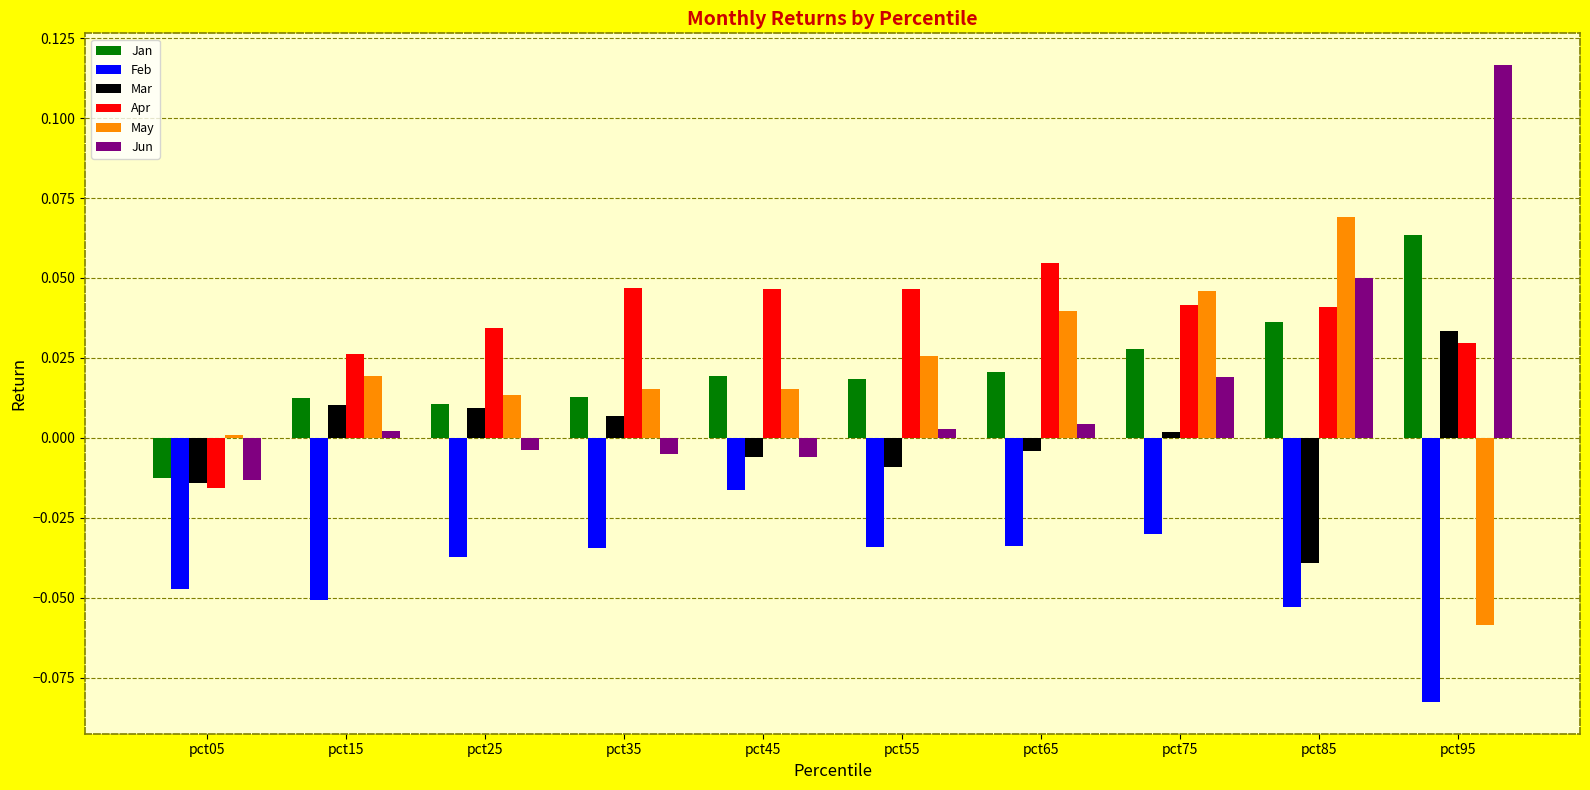

Which category has the lowest value in the Jun series?

pct05